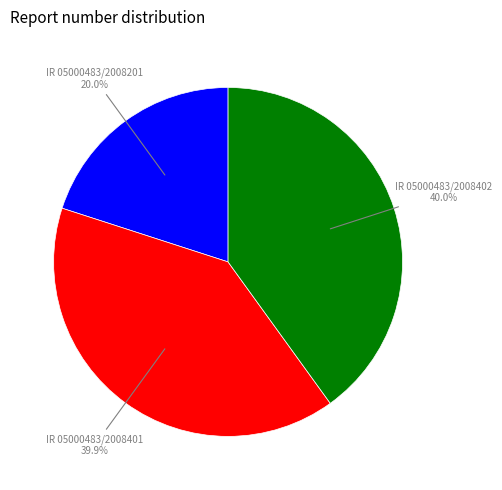

To the nearest percent, what is the difference between the largest and smallest slice percentages?

20%